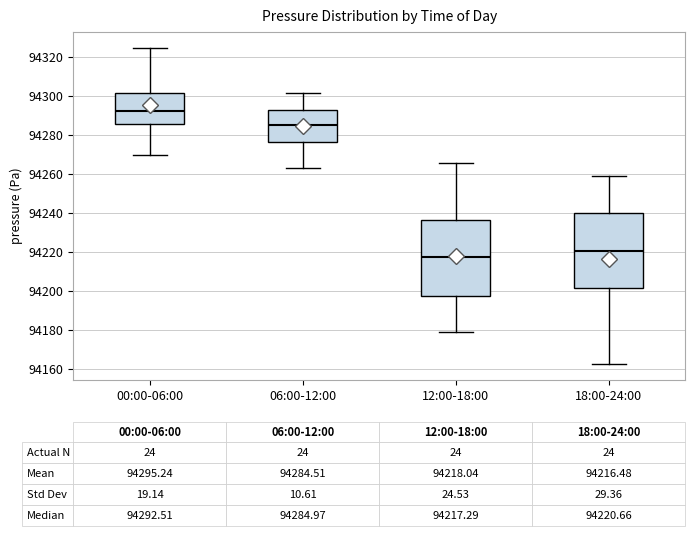

Which box has the highest median line?

00:00-06:00